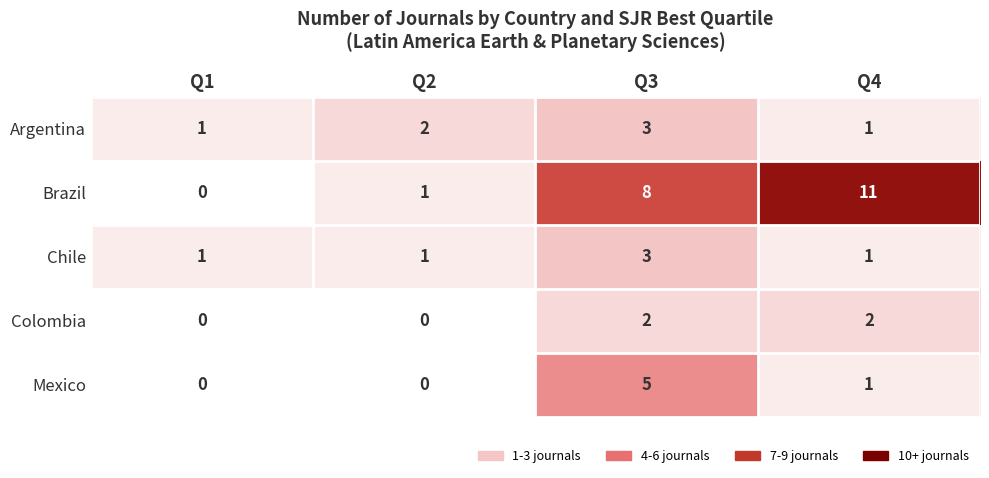

Which series has the largest total across all categories?

Brazil